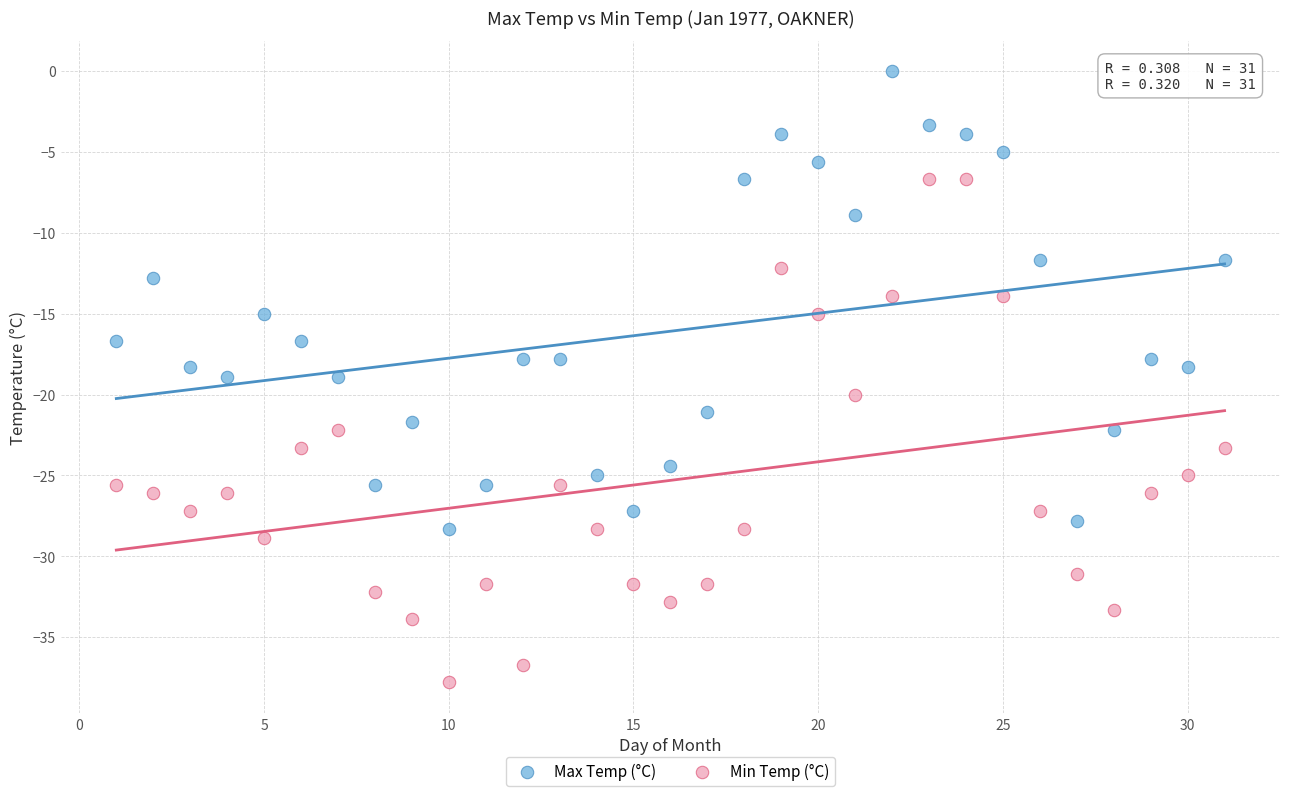

Across all data points, what is the range of X values (max minus min)?

30.0